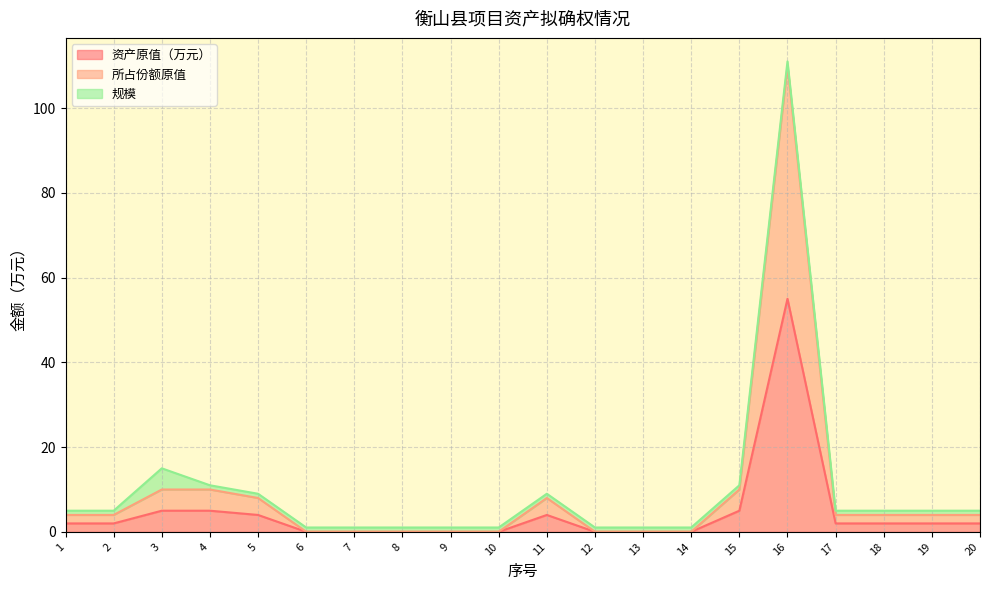

Is the value of 所占份额原值 at 16 greater than the value of 资产原值（万元） at 8?

Yes